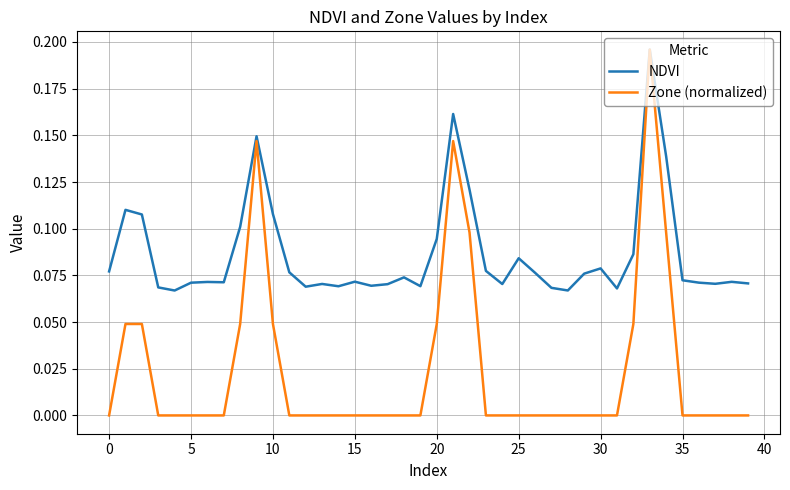

Rank the series by their average value, from lowest to highest.

Zone (normalized), NDVI